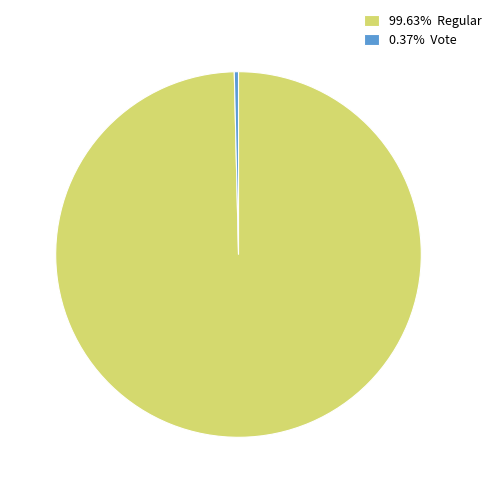

Is there a majority slice in this chart?

Yes